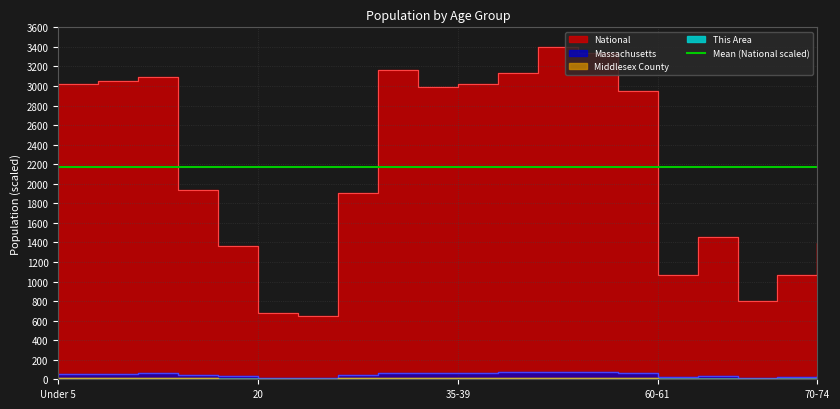

Reading left to right, transcribe all the data shown in this chart.

This Area: Under 5=0.2	5 to 9=0.4	10 to 14=0.4	15 to 17=0.3	18-19=0.1	20=0.0	21=0.0	22-24=0.1	25-29=0.1	30-34=0.1	35-39=0.3	40-44=0.4	45-49=0.4	50-54=0.4	55-59=0.4	60-61=0.1	62-64=0.2	65-66=0.1	67-69=0.1	70-74=0.2
Middlesex County: Under 5=12.8	5 to 9=13.1	10 to 14=13.5	15 to 17=8.5	18-19=6.2	20=2.9	21=2.9	22-24=9.4	25-29=17.0	30-34=15.7	35-39=15.3	40-44=16.6	45-49=18.0	50-54=16.9	55-59=14.5	60-61=5.2	62-64=7.0	65-66=3.7	67-69=4.9	70-74=6.4
Massachusetts: Under 5=55.0	5 to 9=57.7	10 to 14=60.7	15 to 17=39.0	18-19=30.3	20=15.2	21=14.4	22-24=41.6	25-29=66.1	30-34=60.4	35-39=62.6	40-44=70.2	45-49=77.2	50-54=74.4	55-59=64.8	60-61=23.4	62-64=32.0	65-66=17.2	67-69=22.4	70-74=28.7
National: Under 5=3024.6	5 to 9=3046.7	10 to 14=3095.9	15 to 17=1939.6	18-19=1360.4	20=676.6	21=651.9	22-24=1903.4	25-29=3159.4	30-34=2988.8	35-39=3021.4	40-44=3127.9	45-49=3400.0	50-54=3338.5	55-59=2944.3	60-61=1065.1	62-64=1452.9	65-66=796.5	67-69=1065.3	70-74=1389.2